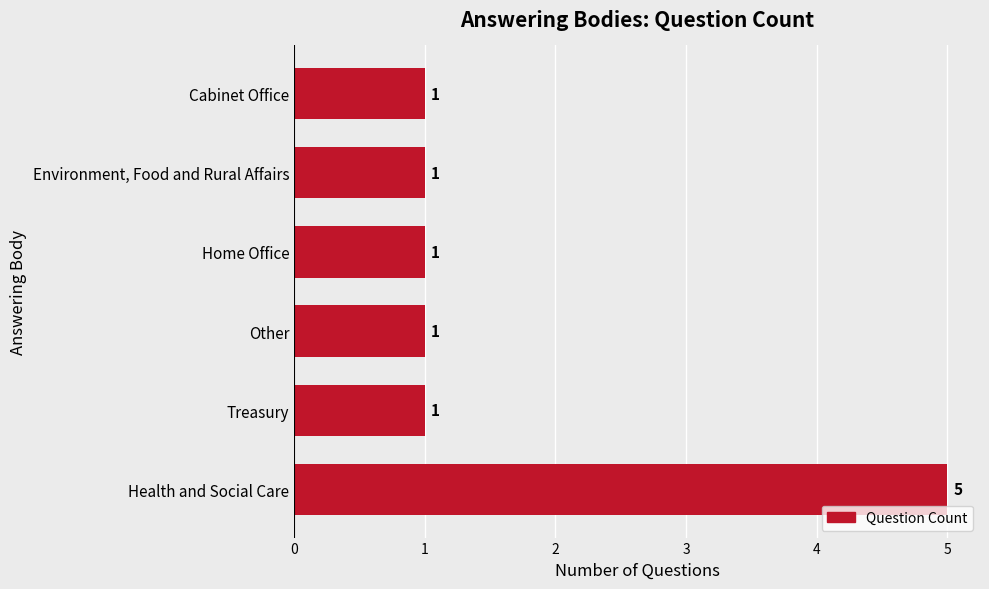

How many values are between 1 and 2?

5